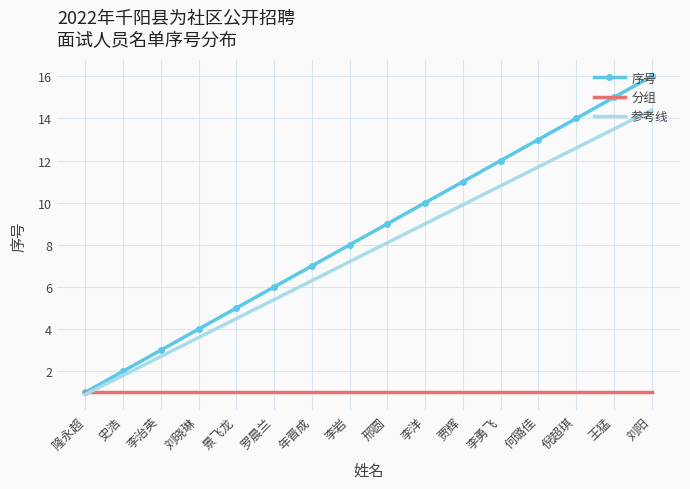

The value of 序号 at 刘晓琳 is 4.0. True or false?

True